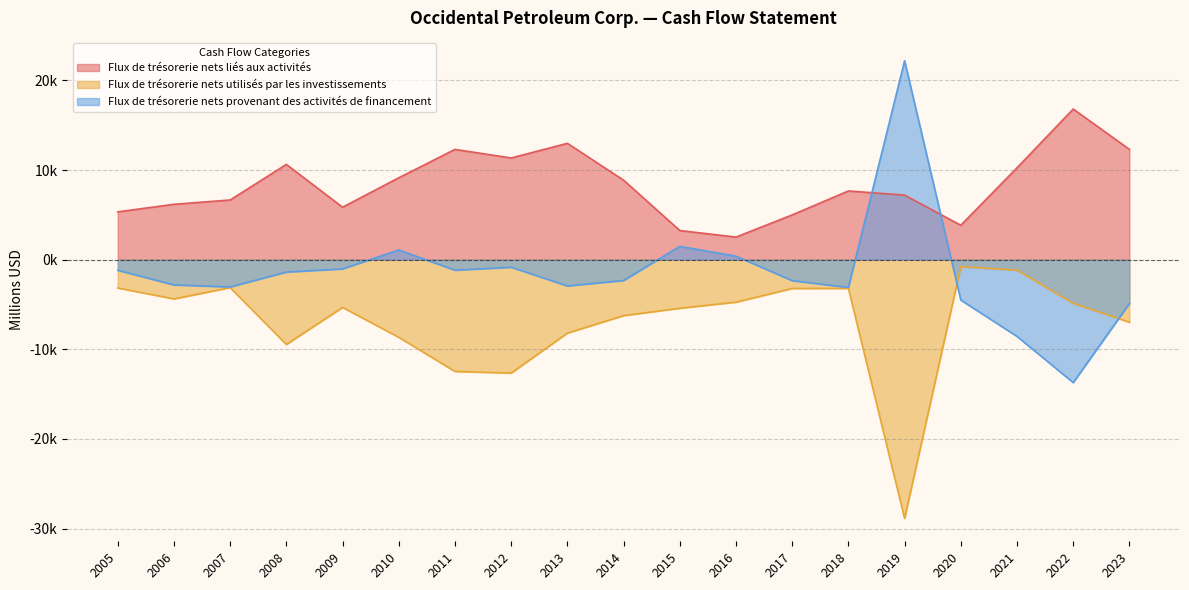

How many values in the Flux de trésorerie nets provenant des activités de financement series are below -2326?

9